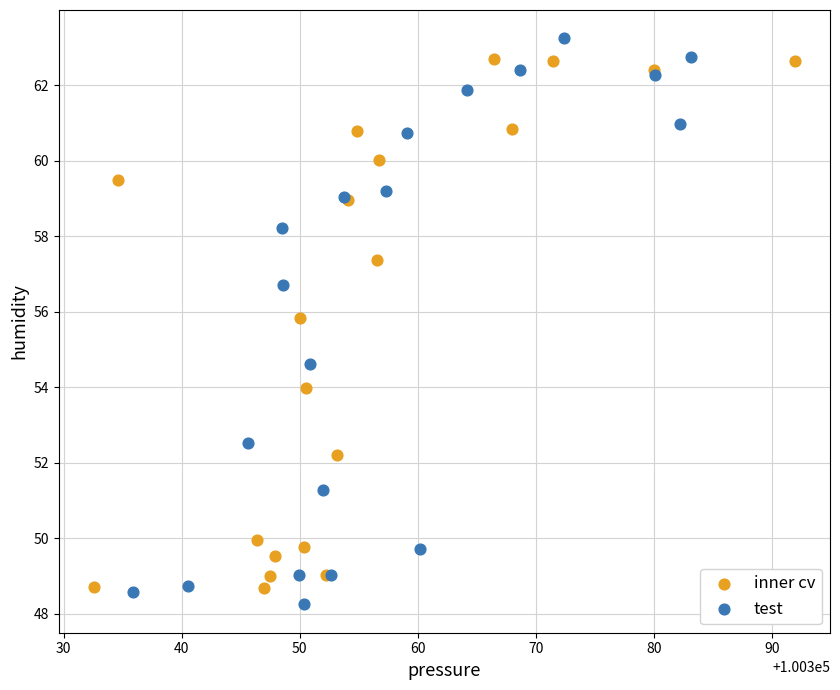

Which series contains the highest Y value?

test